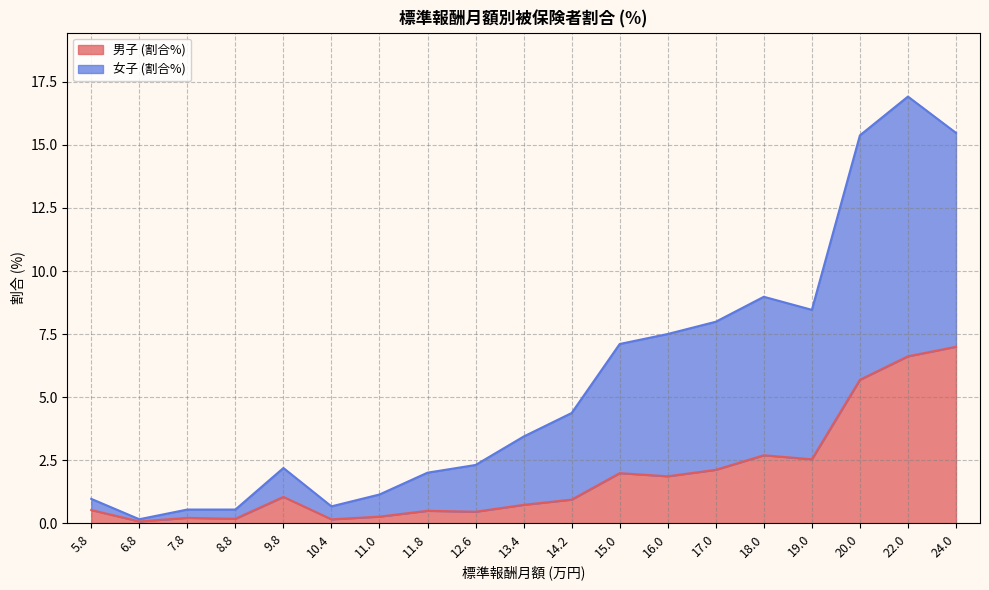

Which has a higher value, 19.0 or 7.8?

19.0